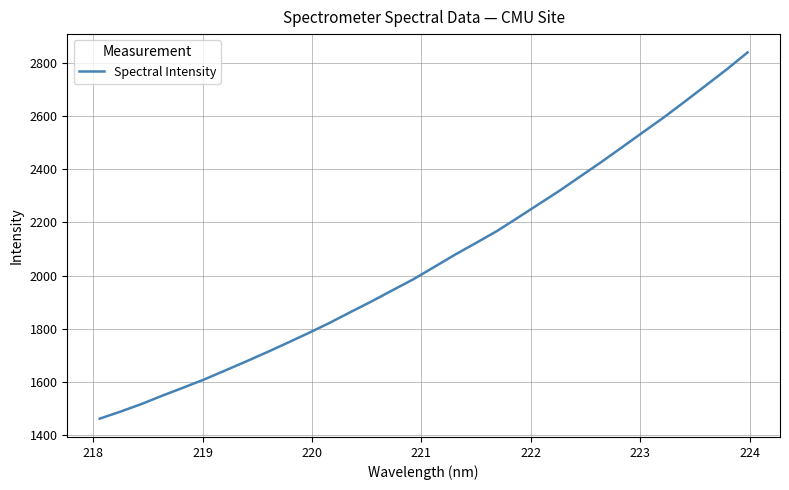

What is the difference between the maximum and minimum values?

1377.2